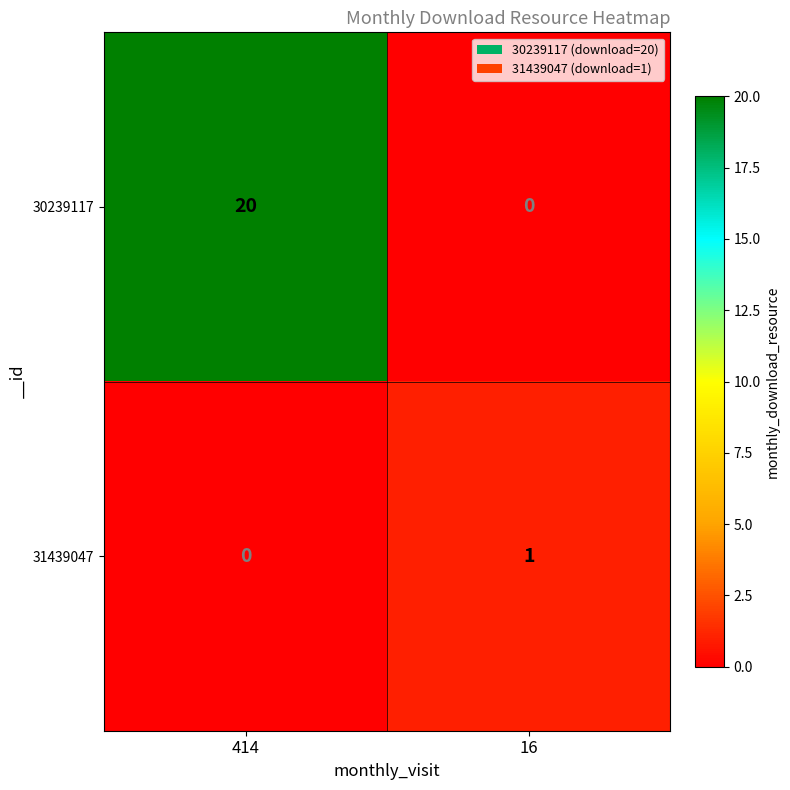

List the series in order of their peak value, highest first.

30239117, 31439047